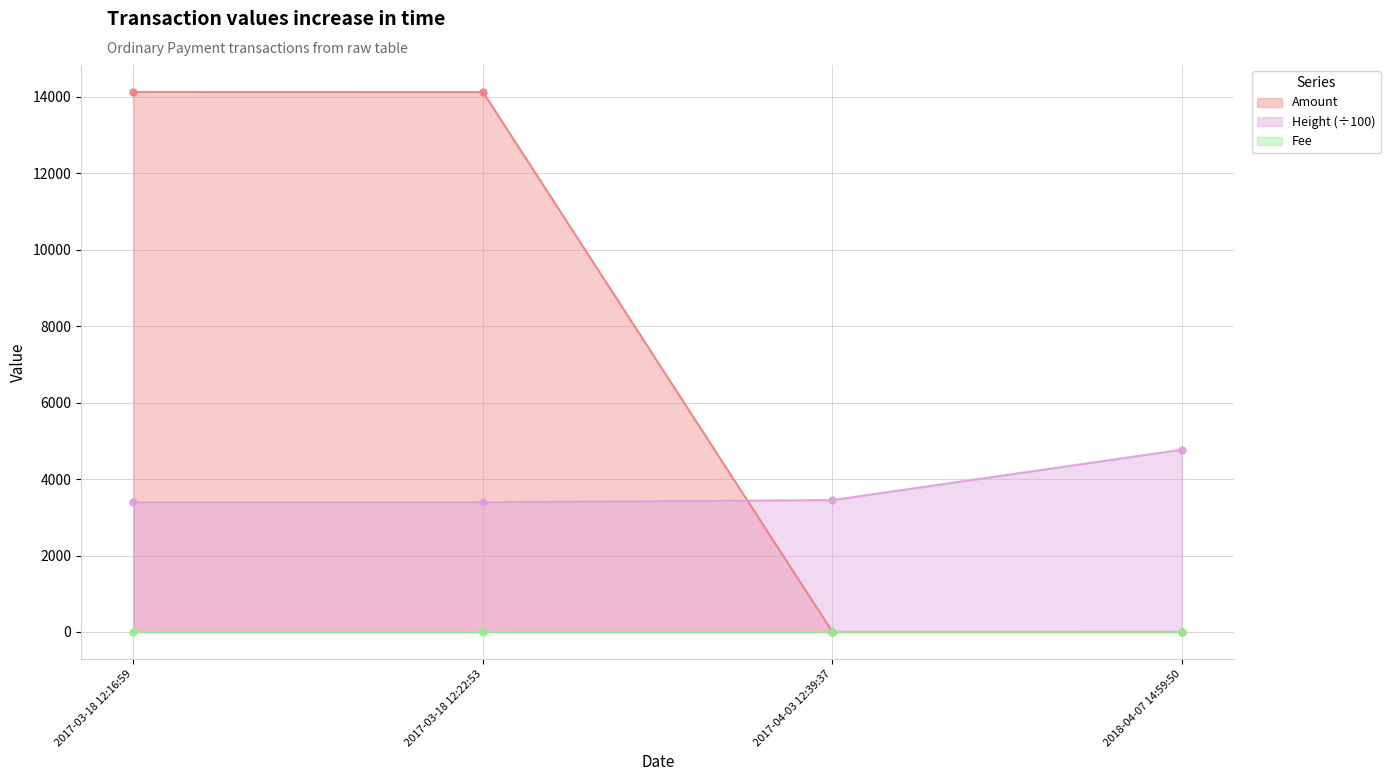

The Height series shows 3395.0 at 2017-03-18 12:22:53. True or false?

True